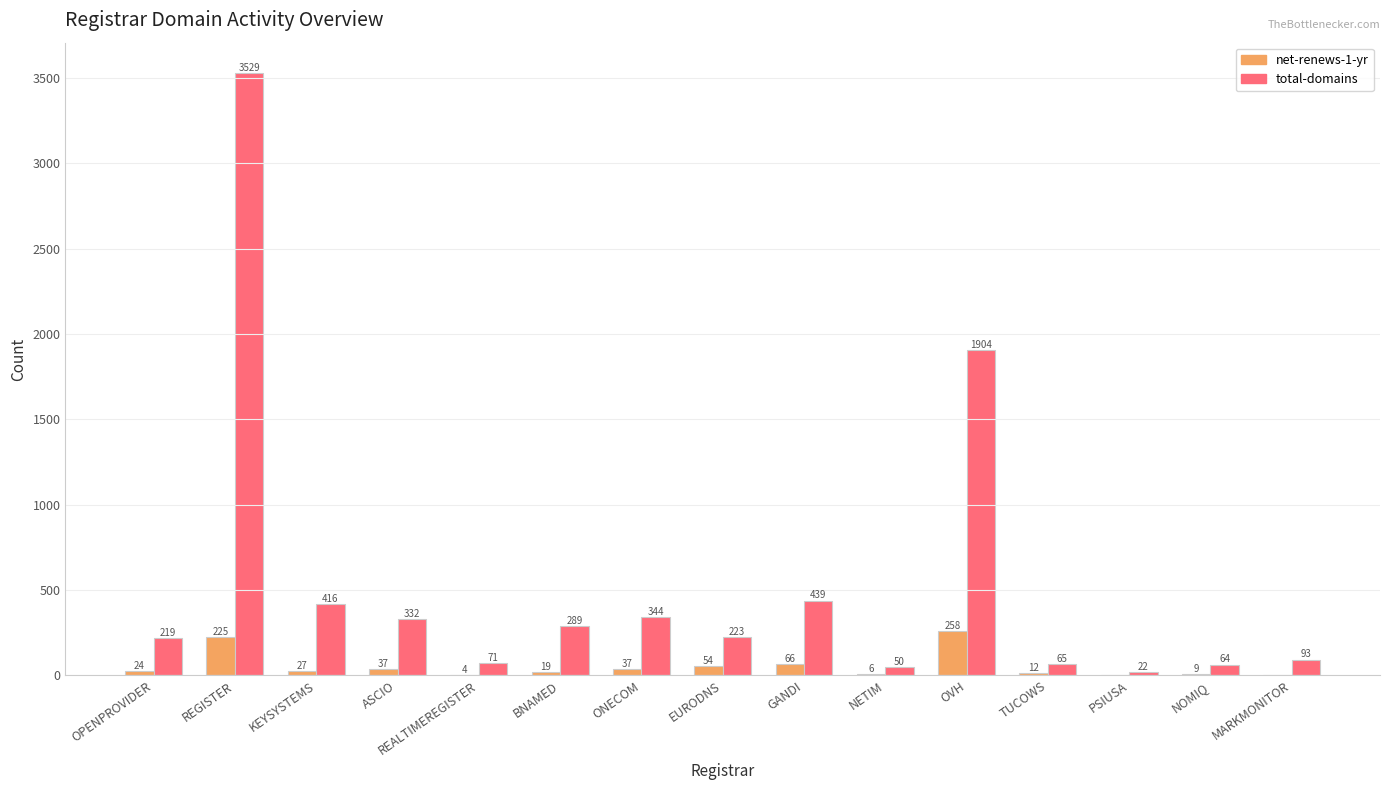

At which label is total-domains closest to 1775?

OVH